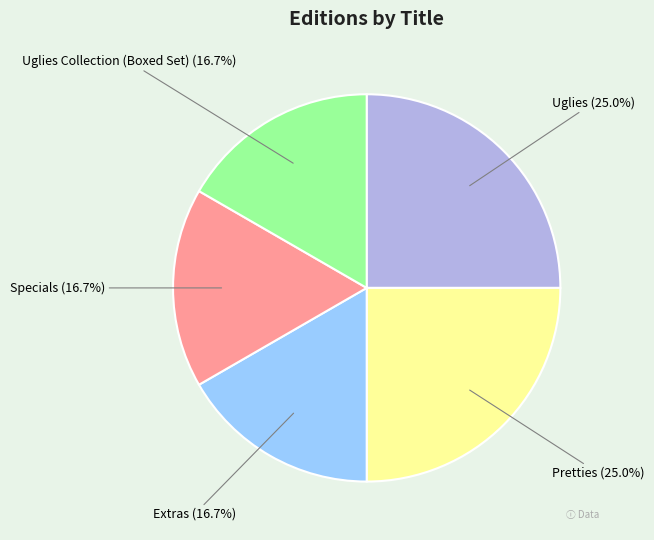

To the nearest percent, what is the combined percentage of Pretties and Specials?

42%